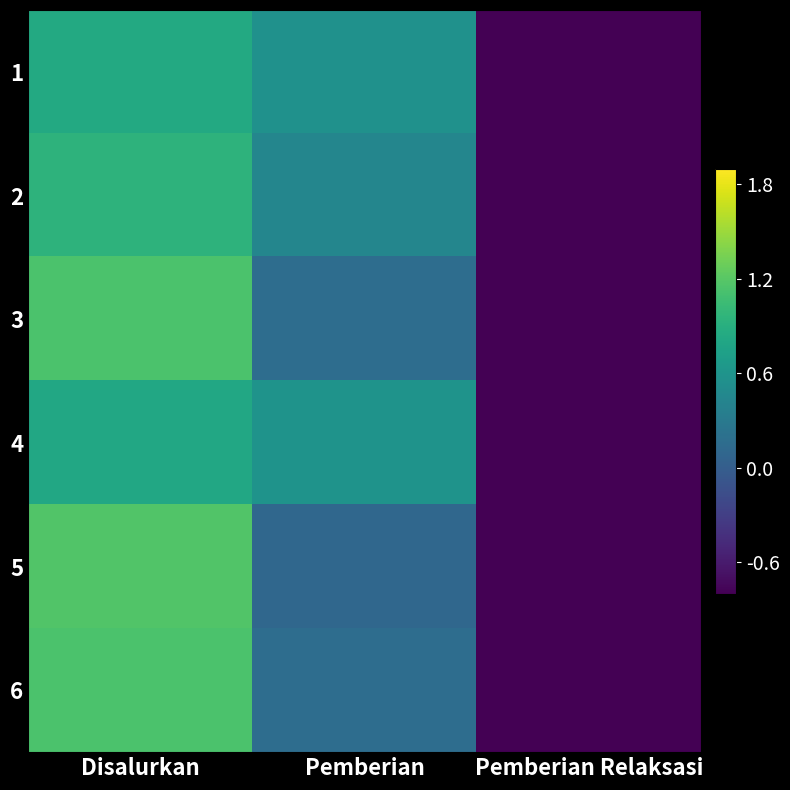

What is the minimum value shown in the chart?

-1.4